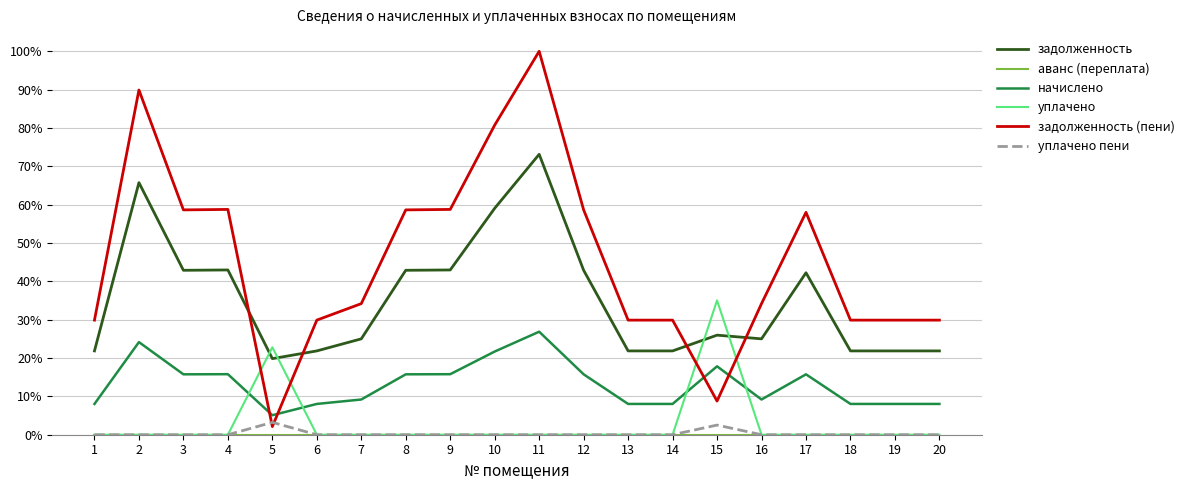

How many intersections are there between задолженность (пени) and уплачено пени?

2